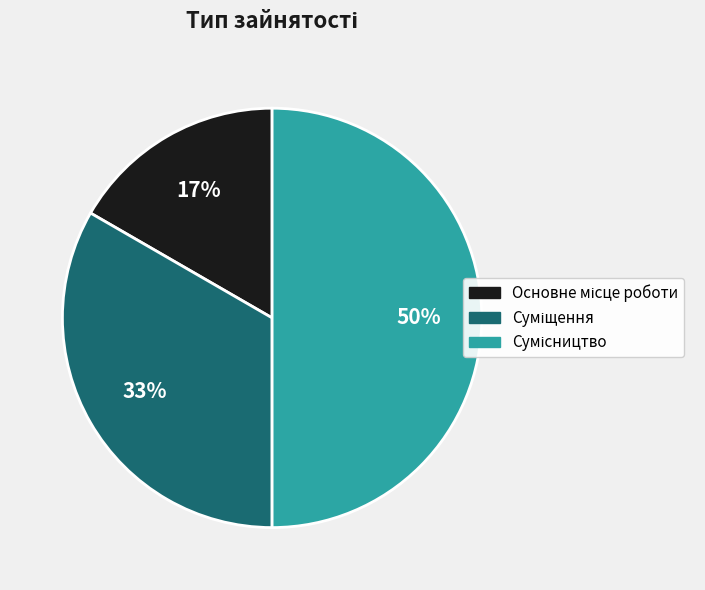

To the nearest percent, what is the average slice percentage?

33%